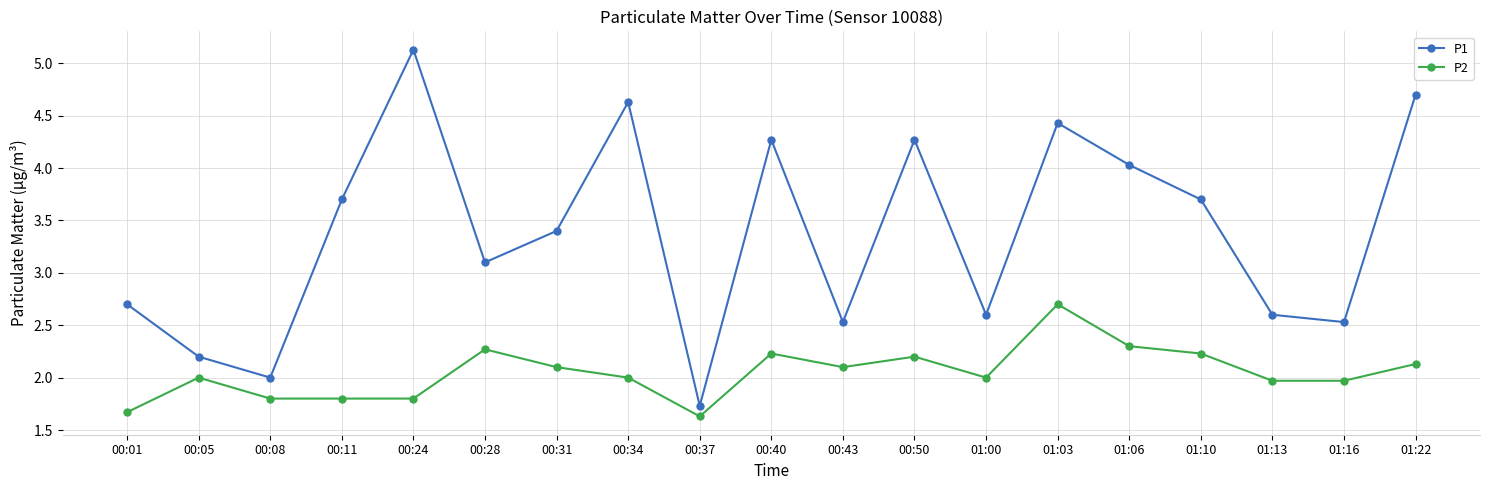

How many lines are shown in the chart?

2